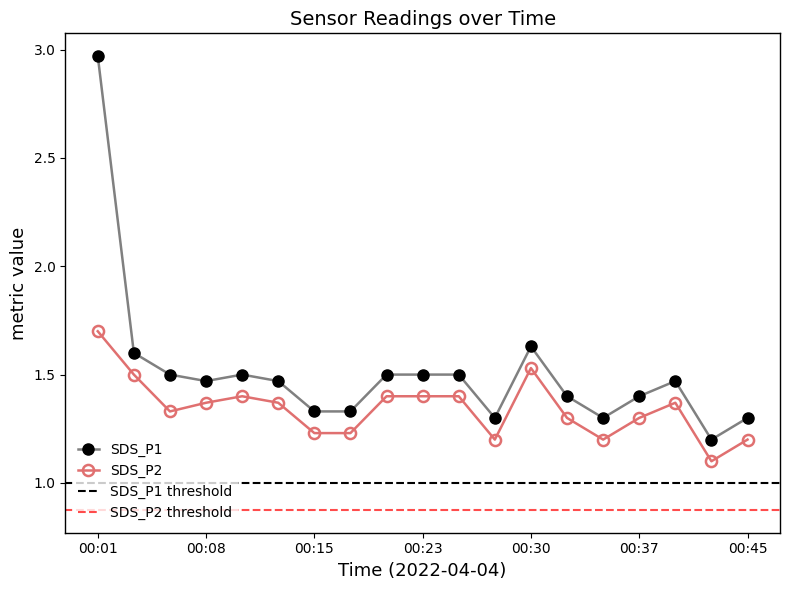

True or false: SDS_P2 has more than 0 interior local peaks.

True